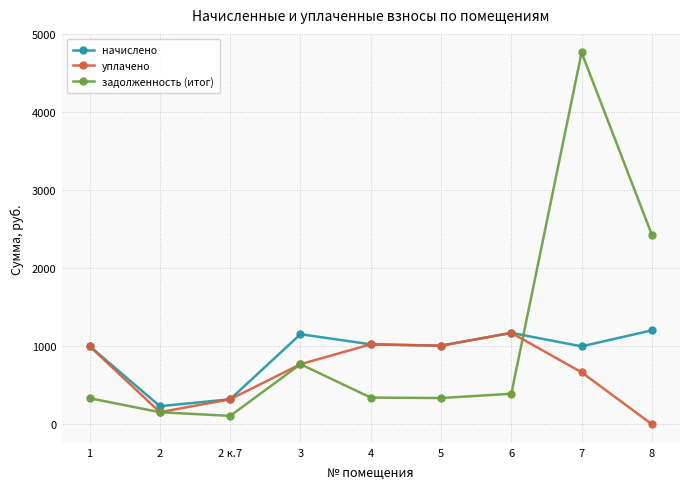

True or false: задолженность (итог) and начислено cross at least once.

True